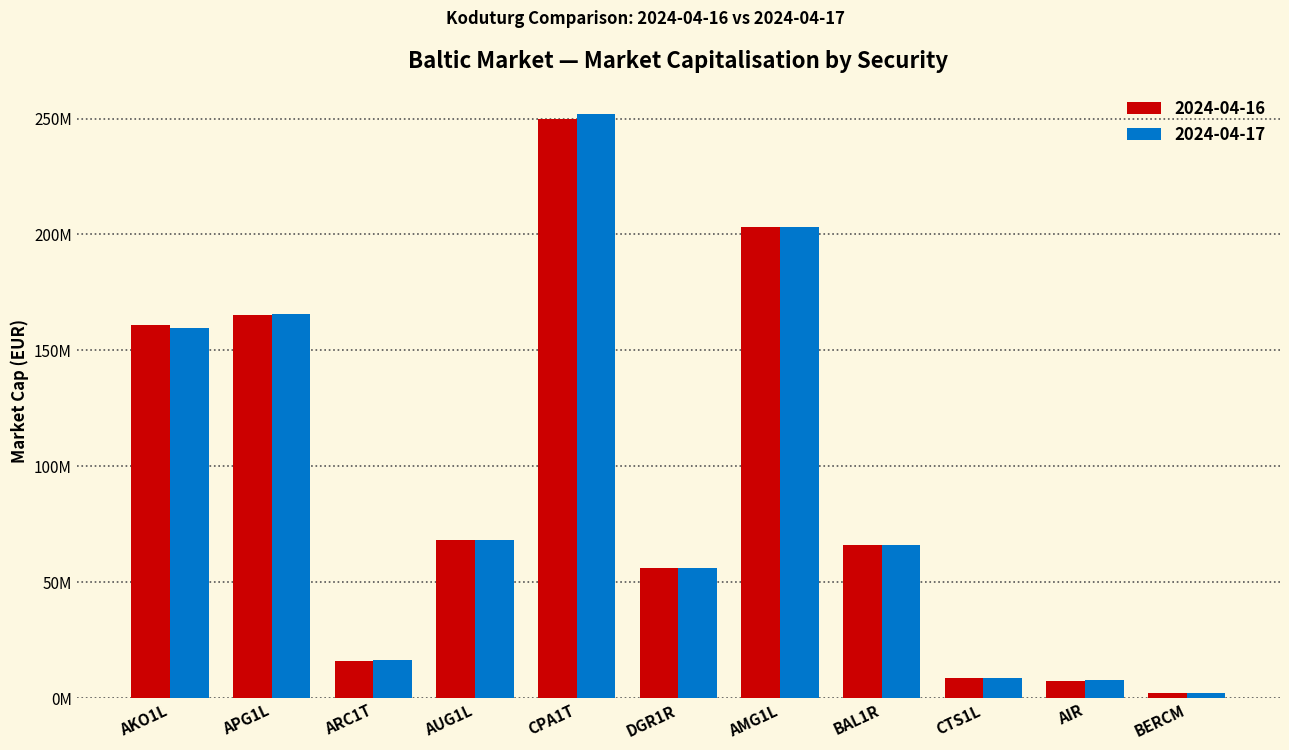

Which category has the lowest value across all series?

BERCM